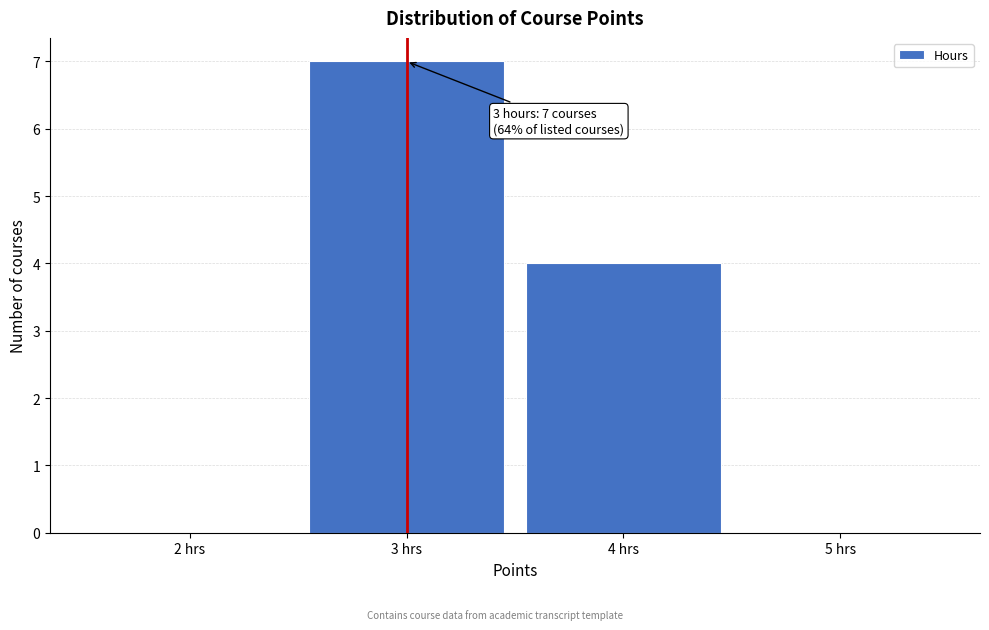

Which range on the x-axis has the tallest bar?

2.5 to 3.5